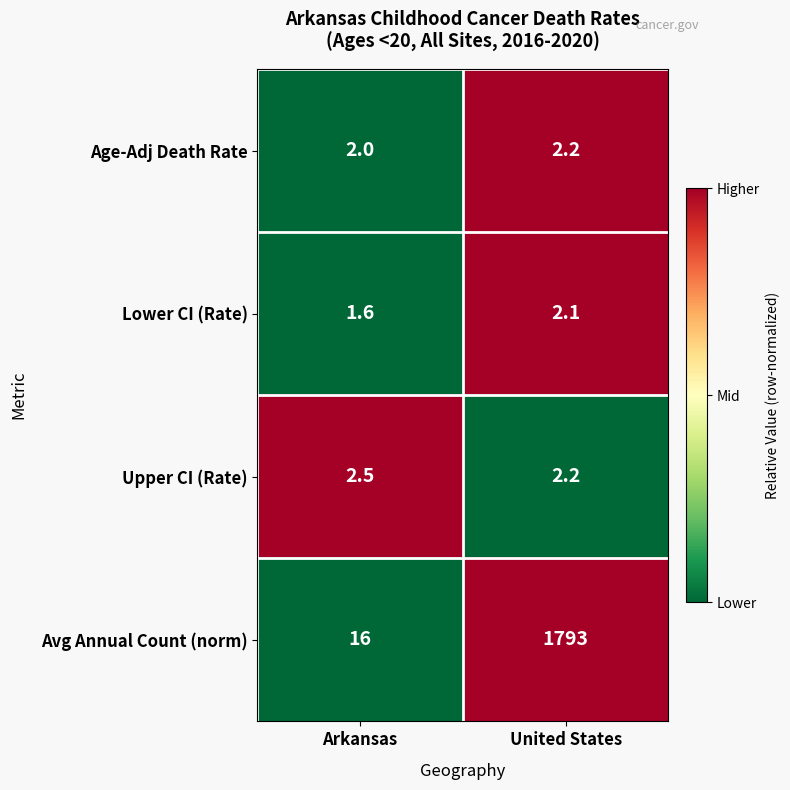

What is the difference between the maximum and minimum values in the Avg Annual Count (norm) series?

1777.0